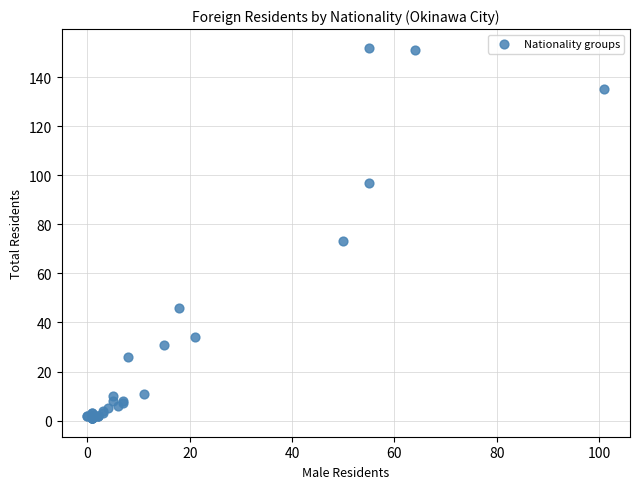

What Y value in the scatter plot is closest to 76?

73